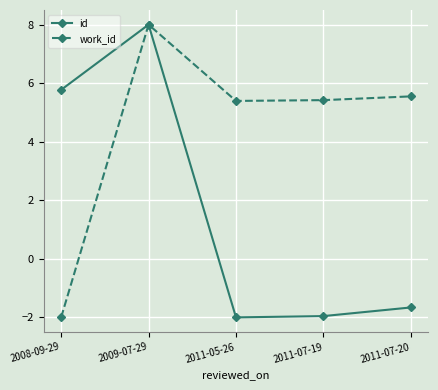

Reading left to right, what are all the values shown in this chart?

id: 2008-09-29=5.8	2009-07-29=8.0	2011-05-26=-2.0	2011-07-19=-2.0	2011-07-20=-1.7
work_id: 2008-09-29=-2.0	2009-07-29=8.0	2011-05-26=5.4	2011-07-19=5.4	2011-07-20=5.5